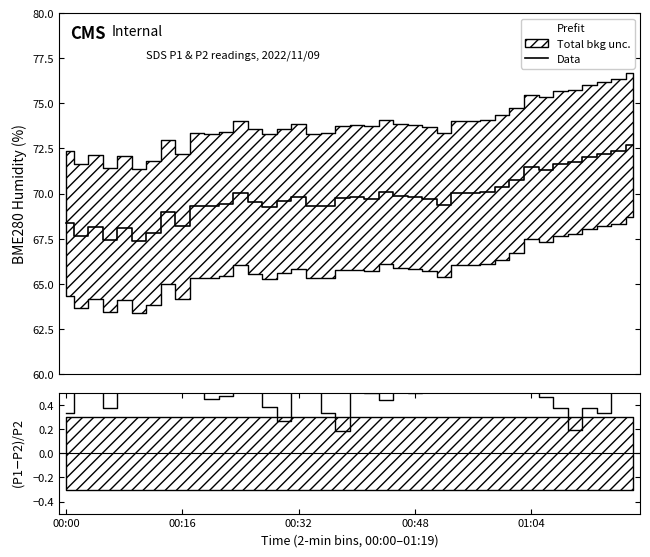

What is the difference between the maximum and second lowest values in the Data series?

5.2